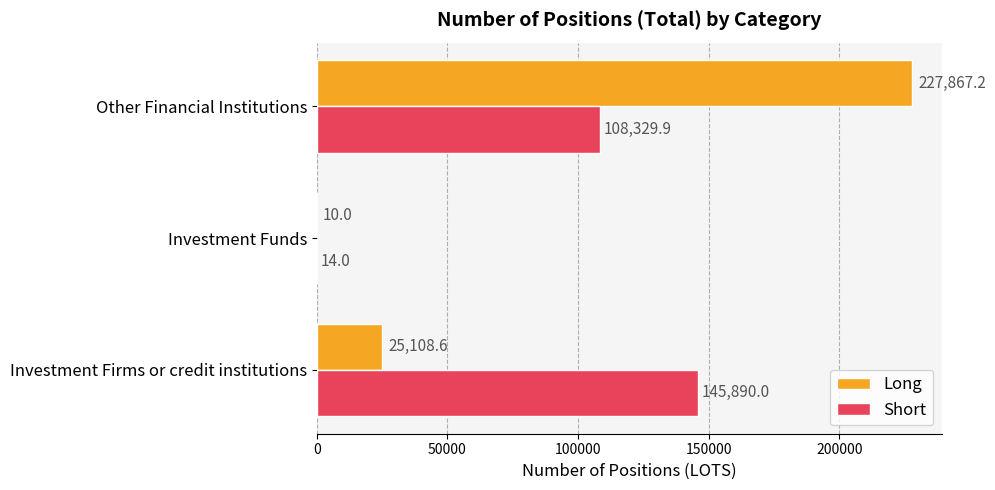

Where is Short nearest to the value 72952?

Other Financial Institutions